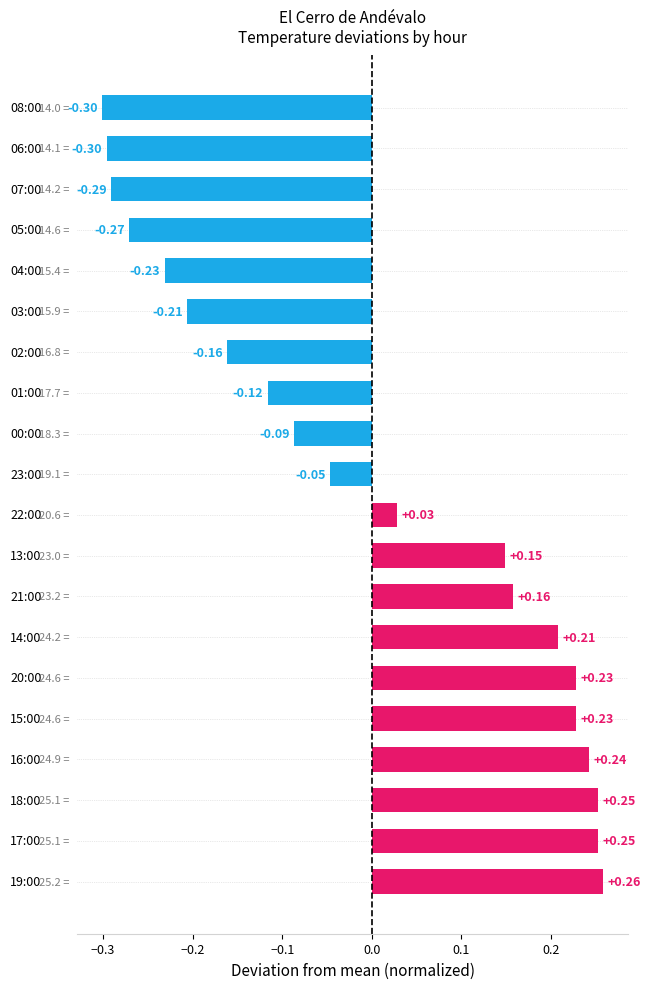

What is the difference between the maximum and minimum values?

0.6